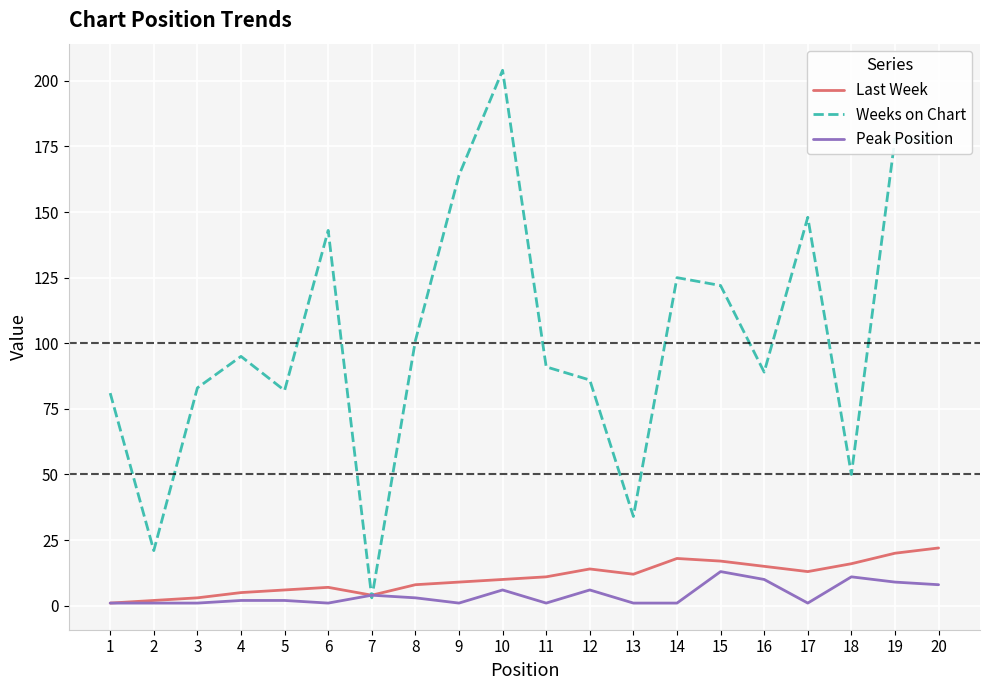

The Peak Position series shows 6 at 10. True or false?

True